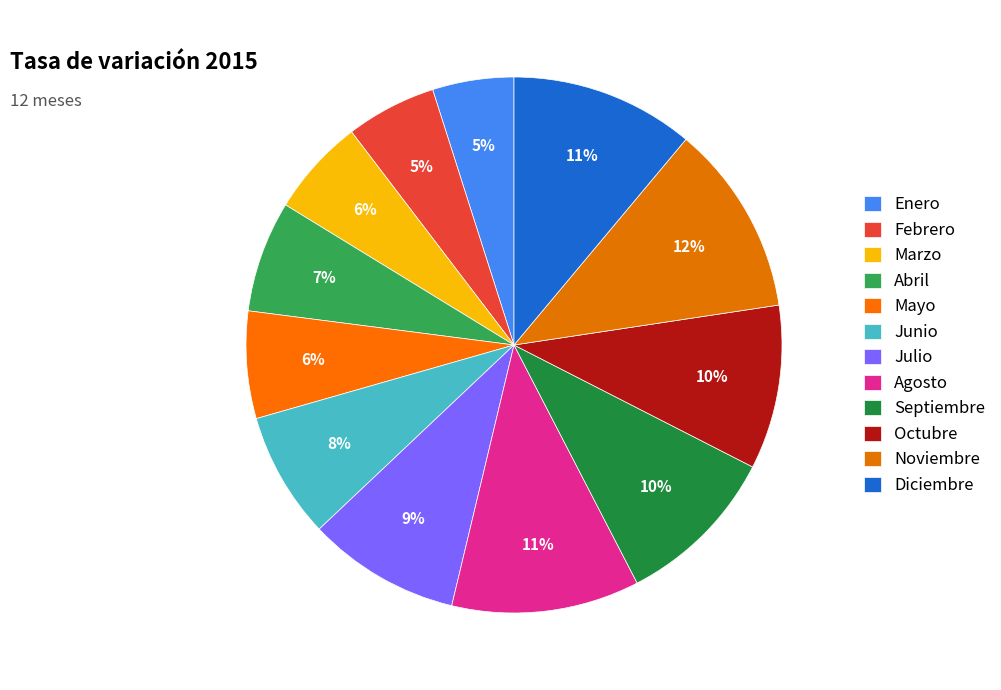

What is the ratio of the value at Octubre to the value at Marzo?

1.7